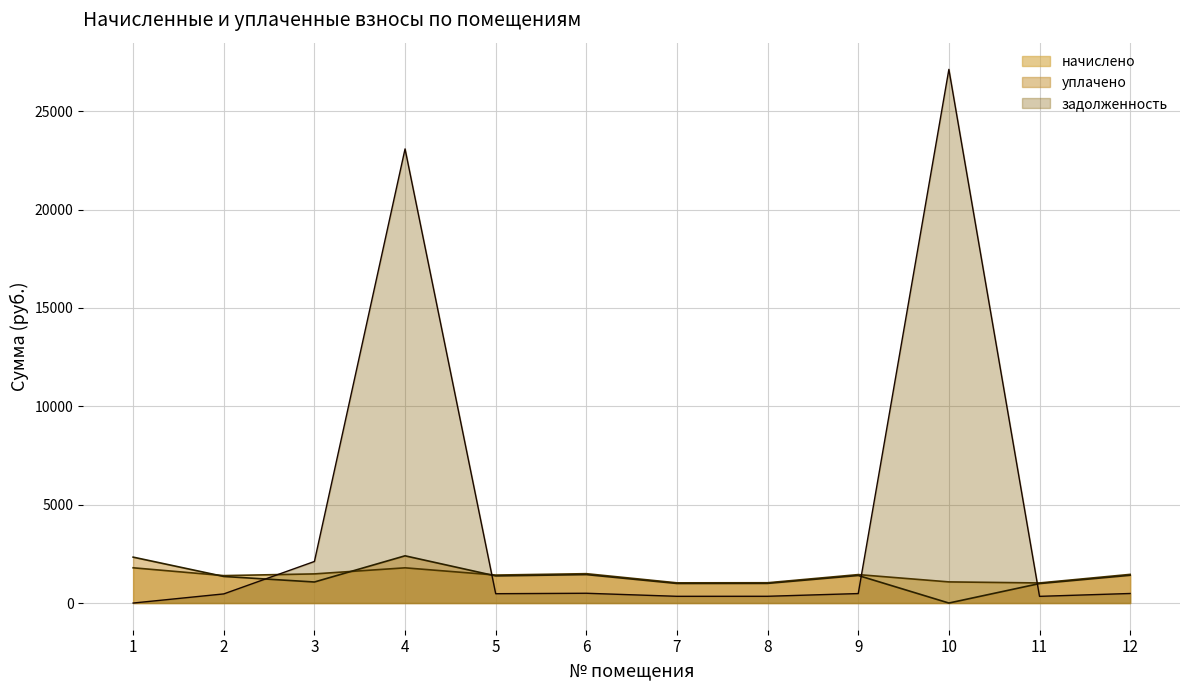

Where is the first local minimum for уплачено?

3